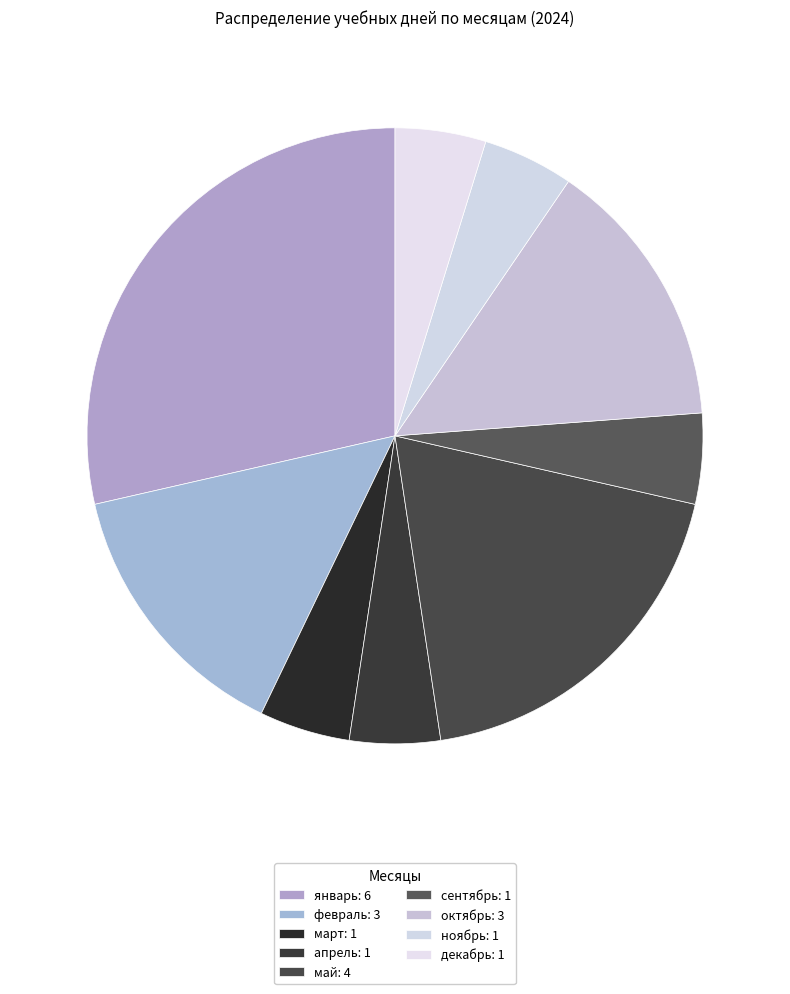

Does март account for over 50% of the chart?

No